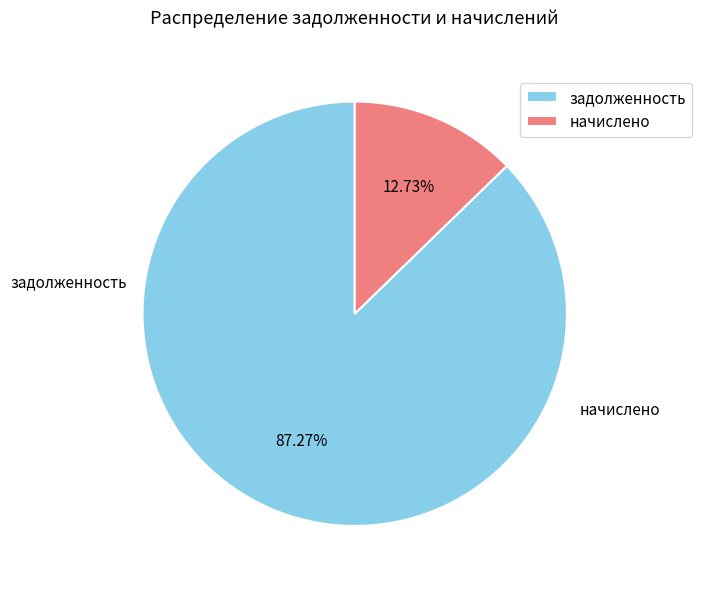

Which category has the biggest portion of the pie?

задолженность